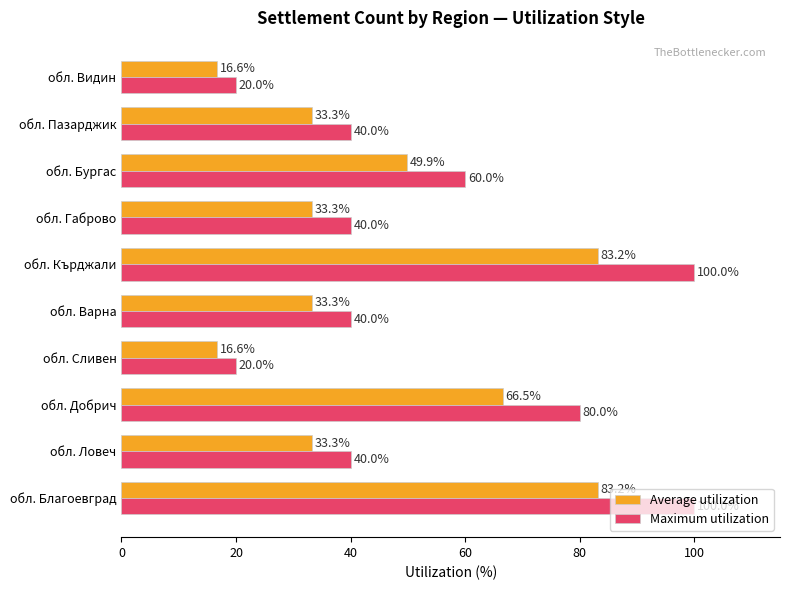

Is it true that Maximum utilization equals 40.0 at обл. Ловеч?

True